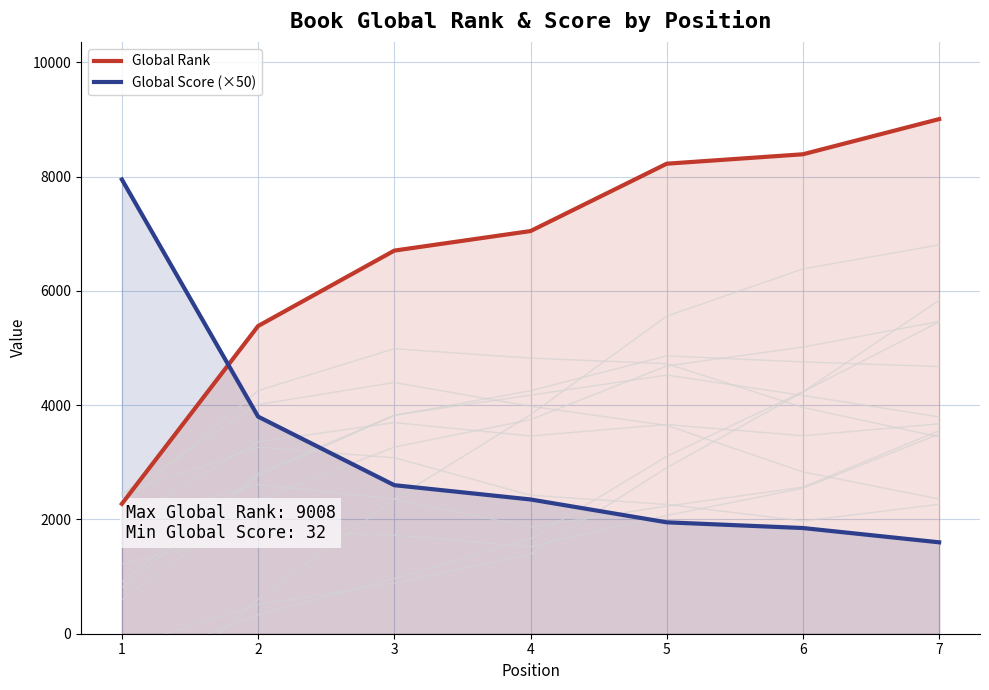

Which series has the largest total across all categories?

Global Rank